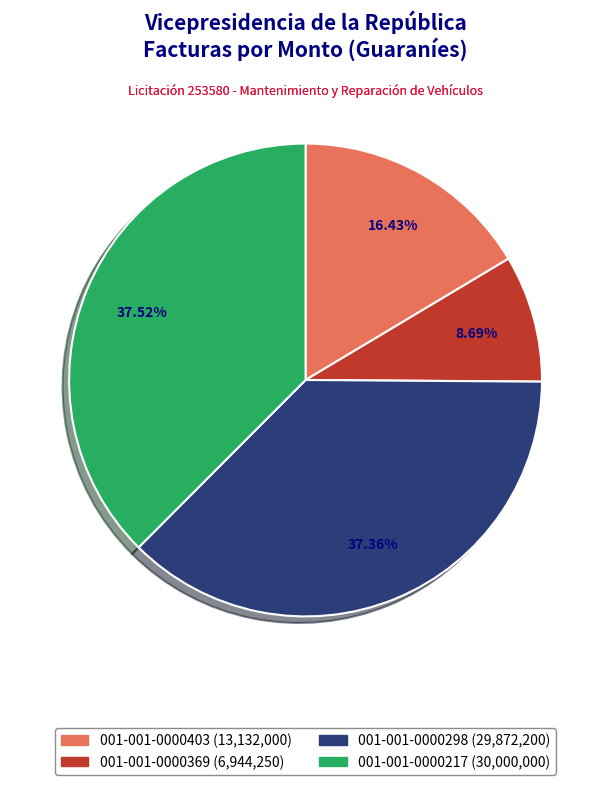

To the nearest percent, what is the difference between the 001-001-0000298 and 001-001-0000403 slice percentages?

21%